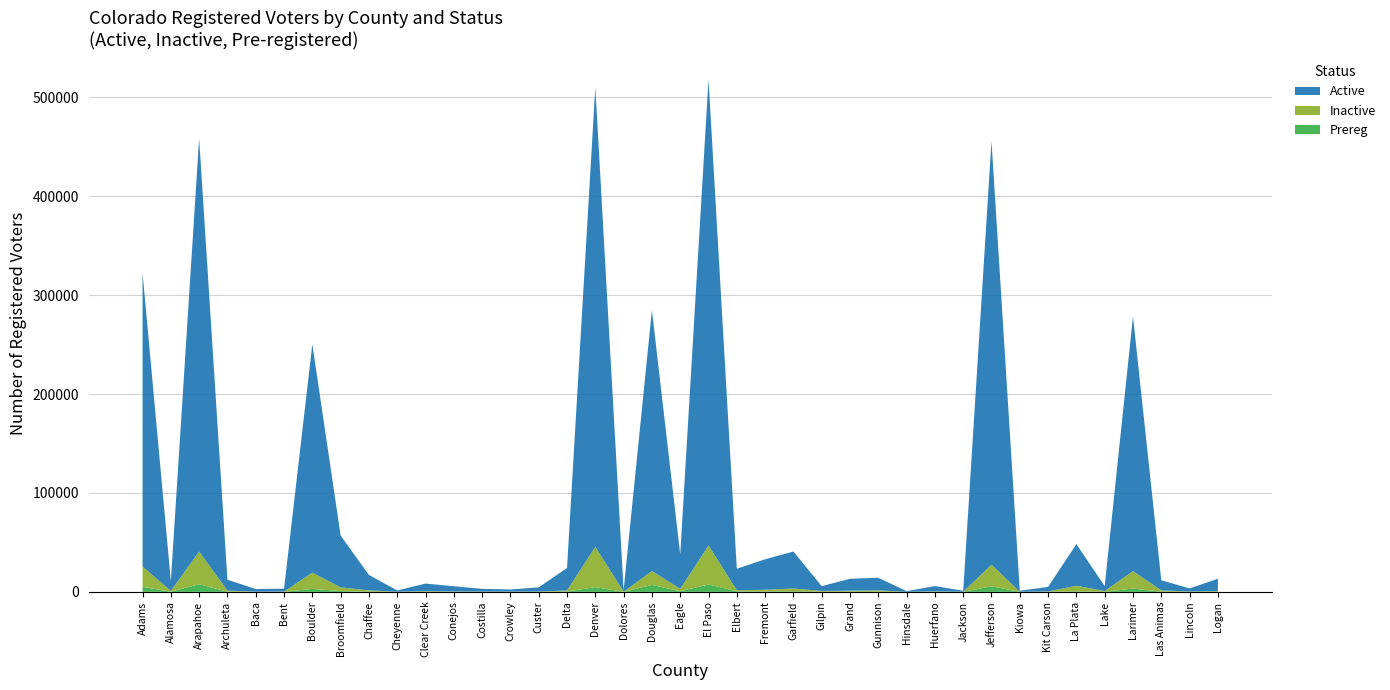

Reading right to left, what are all the values shown in this chart?

Active: Logan=12419	Lincoln=3125	Las Animas=10194	Larimer=257514	Lake=4944	La Plata=42066	Kit Carson=4614	Kiowa=1008	Jefferson=428142	Jackson=1030	Huerfano=5342	Hinsdale=699	Gunnison=12710	Grand=11957	Gilpin=4886	Garfield=37364	Fremont=30805	Elbert=21732	El Paso=471078	Eagle=34780	Douglas=263645	Dolores=1665	Denver=464663	Delta=22692	Custer=4223	Crowley=2177	Costilla=2760	Conejos=5249	Clear Creek=7710	Cheyenne=1284	Chaffee=15618	Broomfield=52387	Boulder=230828	Bent=2898	Baca=2665	Archuleta=11020	Arapahoe=417634	Alamosa=9910	Adams=296883
Inactive: Logan=686	Lincoln=287	Las Animas=1408	Larimer=17600	Lake=780	La Plata=5641	Kit Carson=344	Kiowa=64	Jefferson=21860	Jackson=55	Huerfano=433	Hinsdale=18	Gunnison=1401	Grand=1068	Gilpin=873	Garfield=2706	Fremont=1830	Elbert=1105	El Paso=39406	Eagle=2411	Douglas=14138	Dolores=105	Denver=40836	Delta=1096	Custer=300	Crowley=174	Costilla=237	Conejos=367	Clear Creek=614	Cheyenne=65	Chaffee=1371	Broomfield=3725	Boulder=16478	Bent=239	Baca=145	Archuleta=1114	Arapahoe=33039	Alamosa=870	Adams=20551
Prereg: Logan=140	Lincoln=59	Las Animas=138	Larimer=3345	Lake=41	La Plata=532	Kit Carson=76	Kiowa=20	Jefferson=5594	Jackson=11	Huerfano=60	Hinsdale=6	Gunnison=144	Grand=150	Gilpin=39	Garfield=671	Fremont=291	Elbert=483	El Paso=7470	Eagle=670	Douglas=6952	Dolores=21	Denver=4718	Delta=333	Custer=19	Crowley=38	Costilla=26	Conejos=52	Clear Creek=68	Cheyenne=36	Chaffee=114	Broomfield=797	Boulder=2980	Bent=41	Baca=46	Archuleta=127	Arapahoe=7678	Alamosa=123	Adams=5078